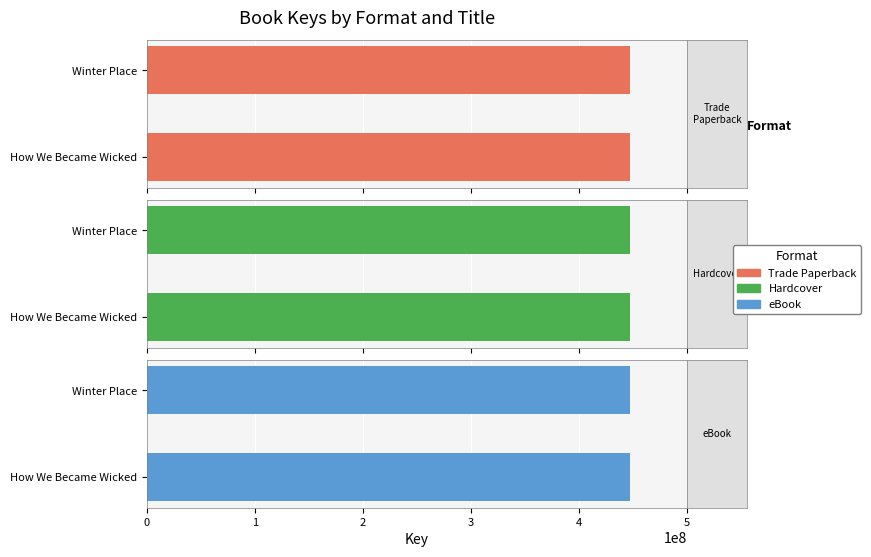

How many bars are there in total?

6